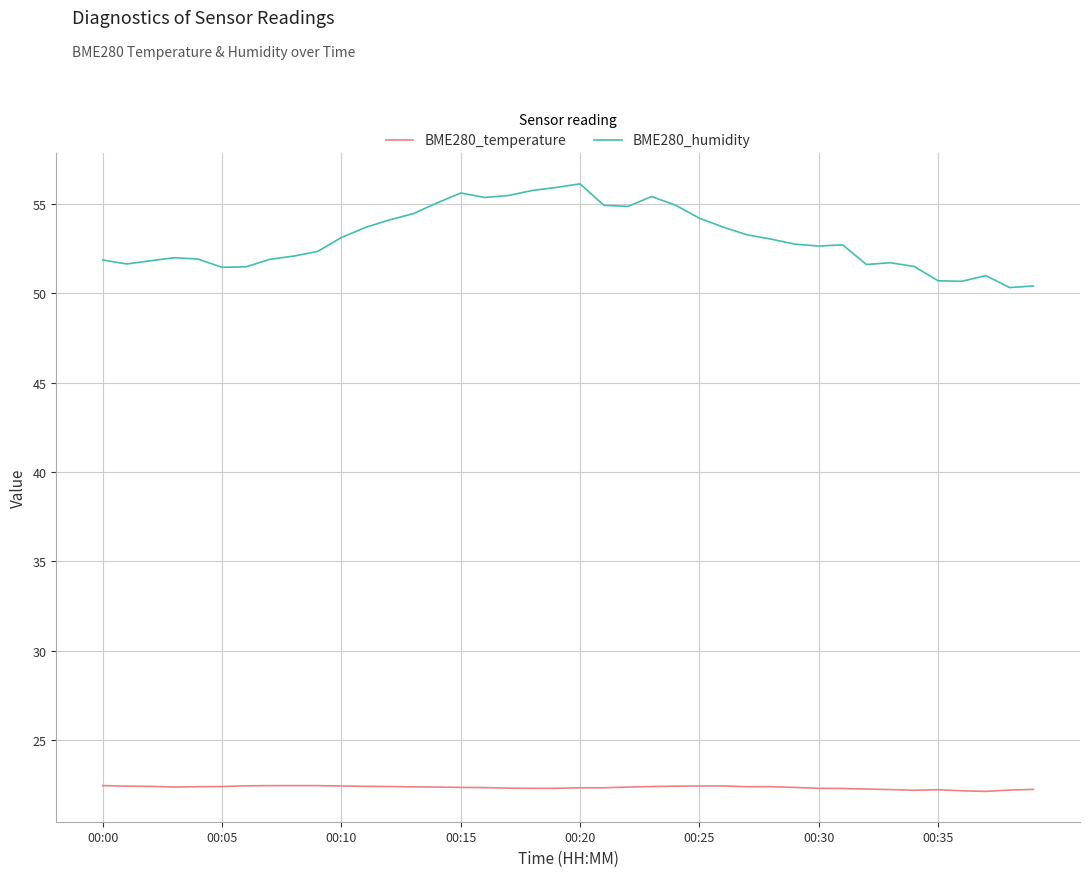

What is the maximum value shown in the chart?

56.1